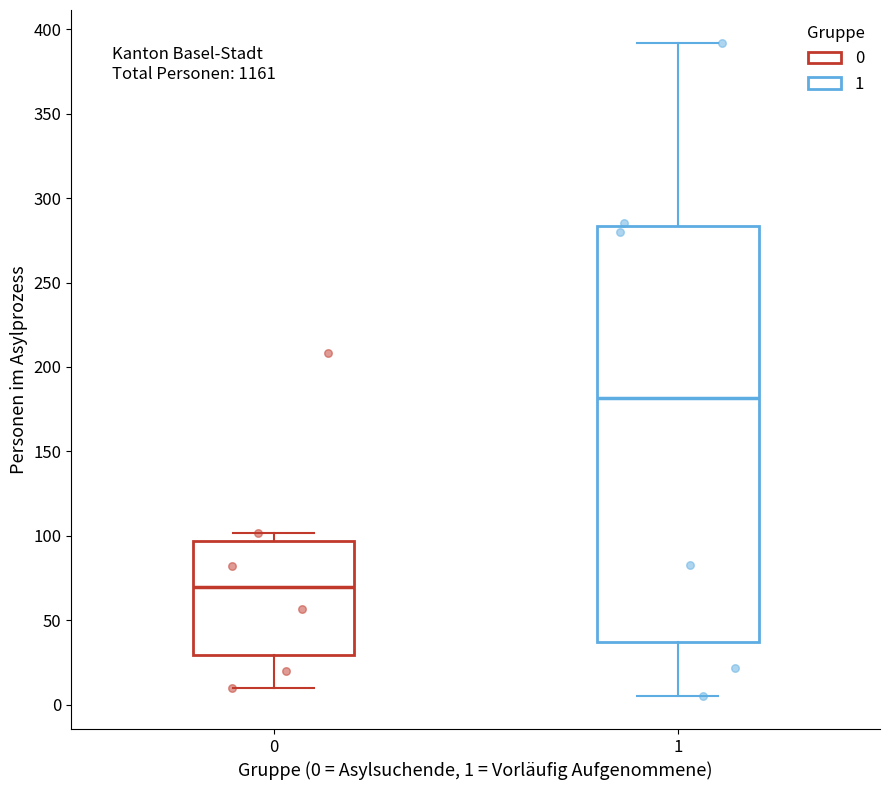

Which box has the highest median line?

1